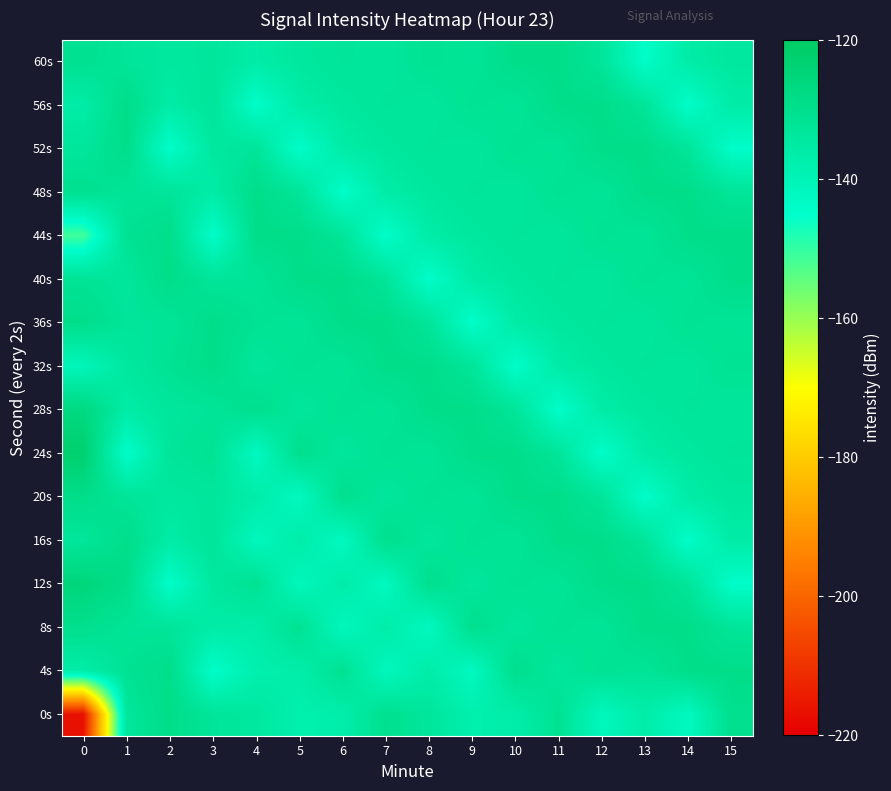

Count the number of categories in the chart.

16